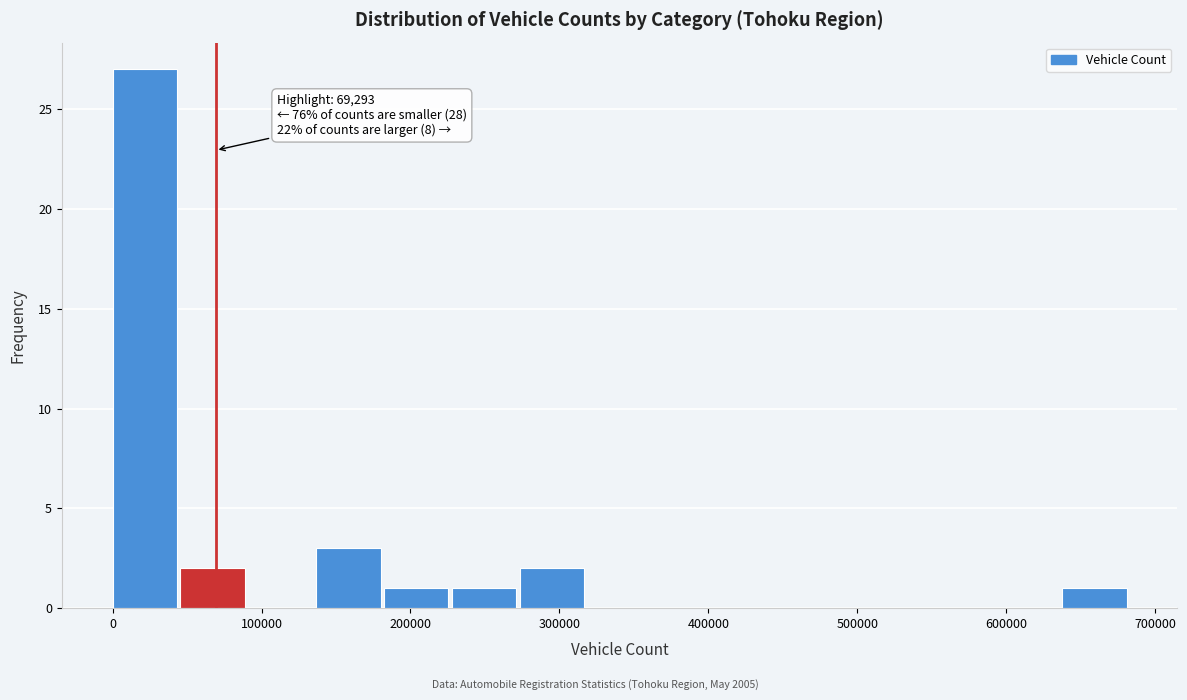

Over which range of the x-axis is the bar tallest?

0 to 50000